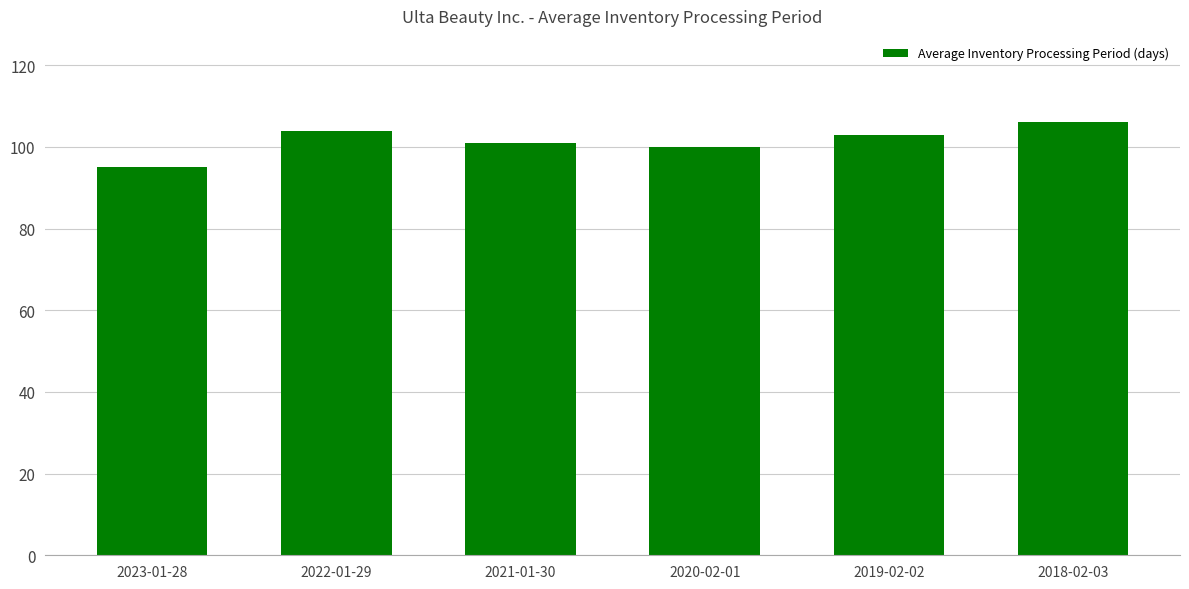

Reading left to right, what are all the values shown in this chart?

95	104	101	100	103	106